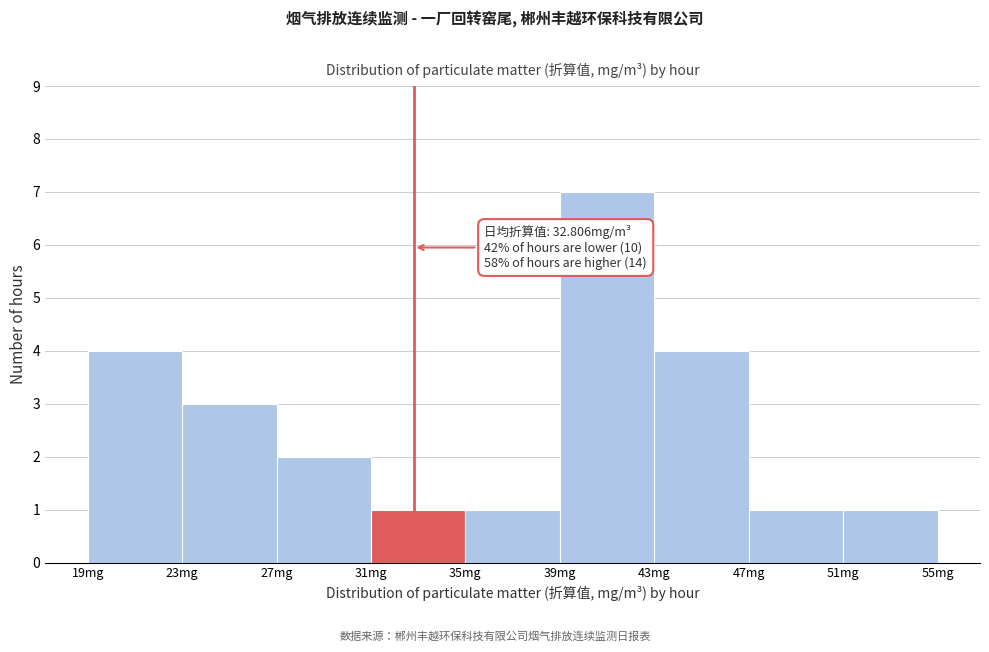

Over which range of the x-axis is the bar tallest?

39 to 43